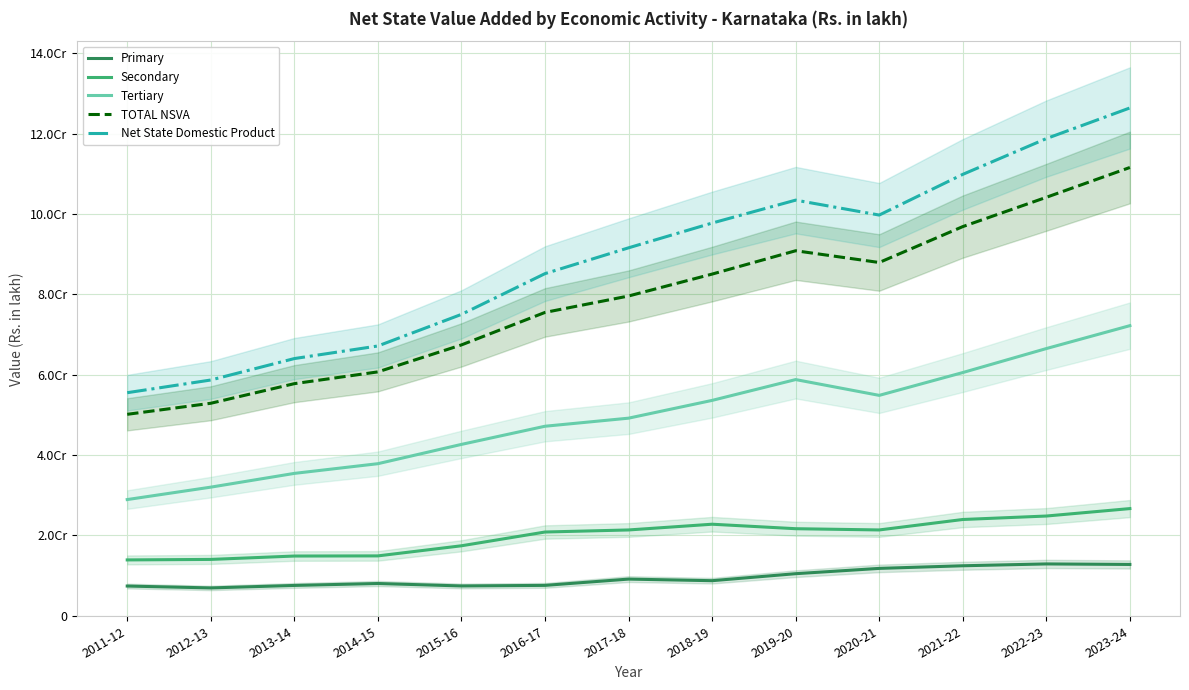

The value of Secondary at 2015-16 is 17384397.5. True or false?

True